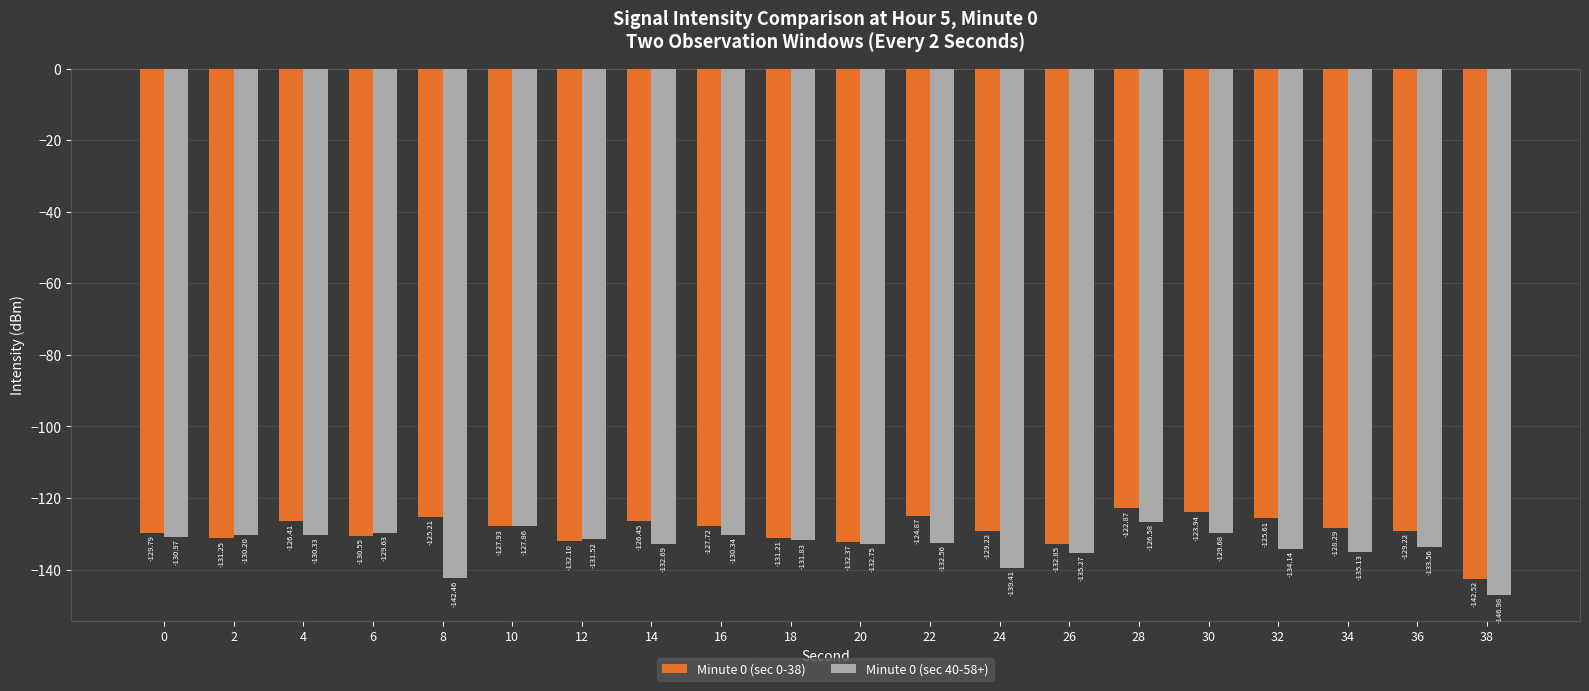

Which category has the highest value in the Minute 0 (sec 40-58+) series?

28